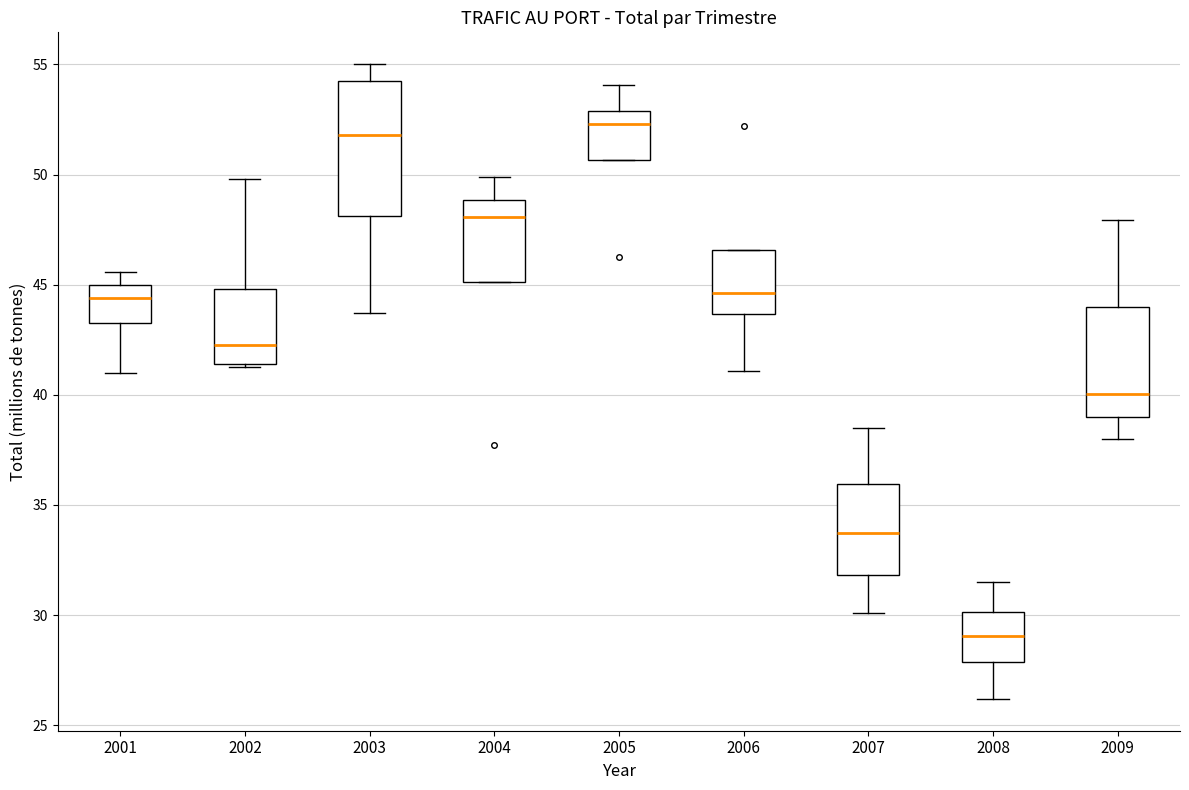

Which box's median line is the lowest?

2008